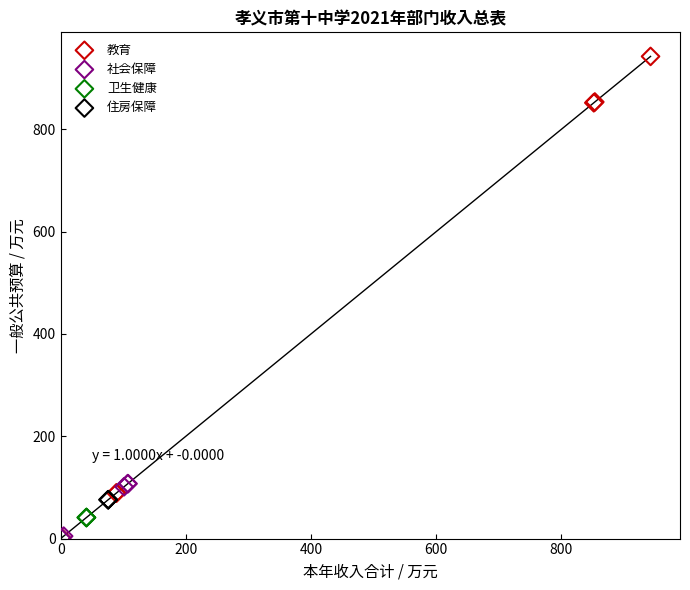

Which series contains the highest Y value?

教育